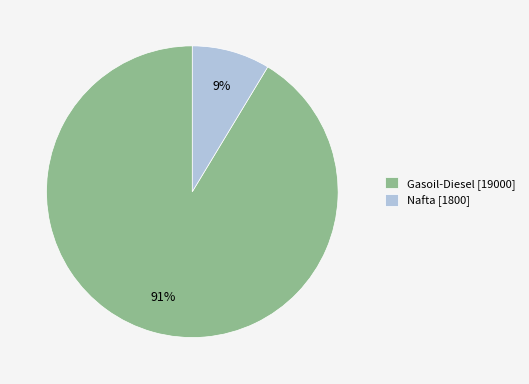

Between Nafta and Gasoil-Diesel, which is larger?

Gasoil-Diesel